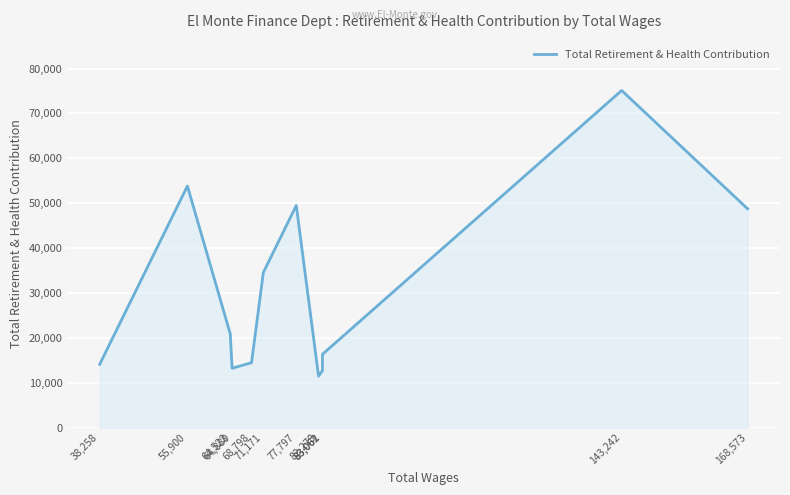

Which has a higher value, 71,171 or 83,062?

71,171